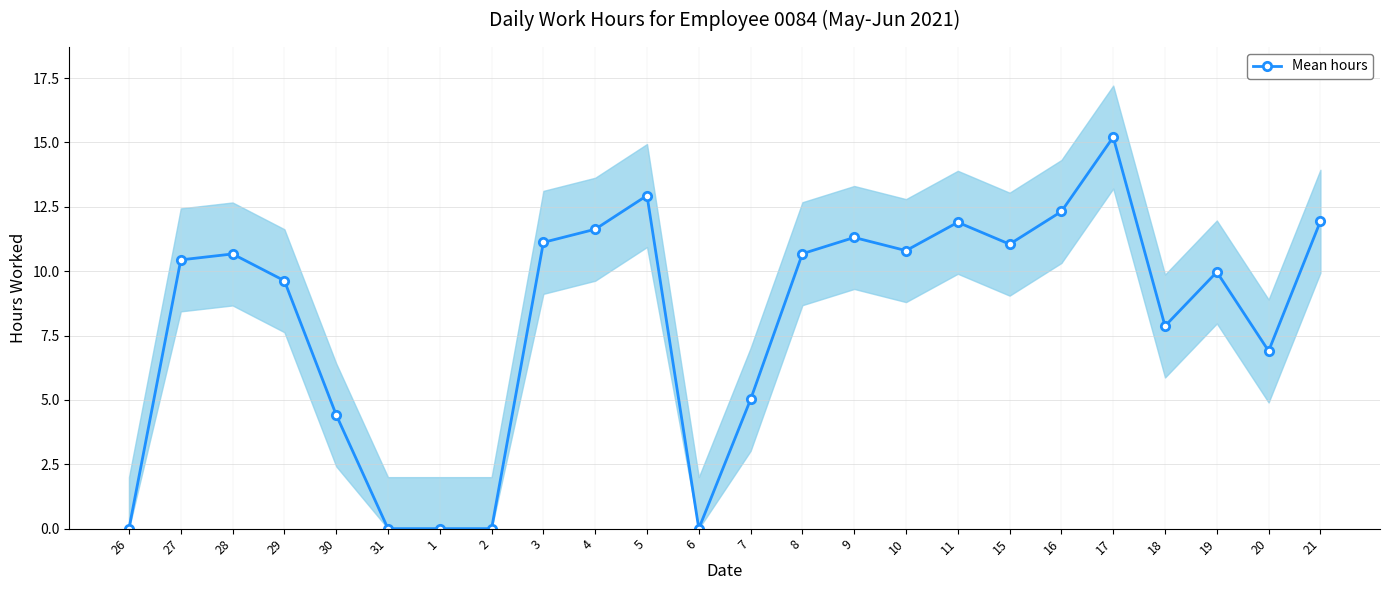

Rank the categories by value from highest to lowest.

17, 5, 16, 21, 11, 4, 9, 3, 15, 10, 8, 28, 27, 19, 29, 18, 20, 7, 30, 26, 31, 1, 2, 6